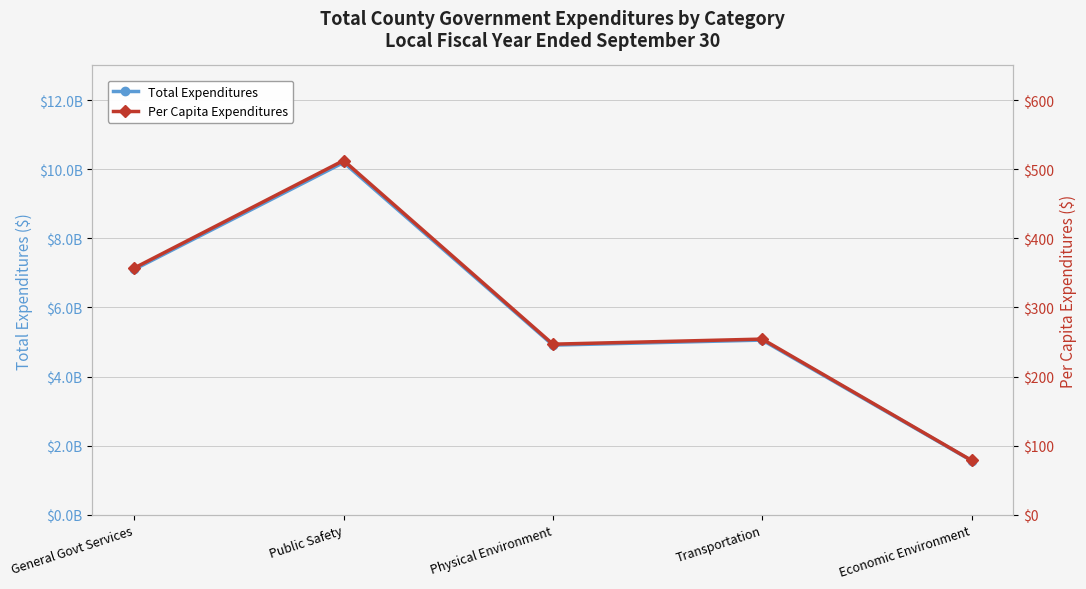

True or false: Total Expenditures and Per Capita Expenditures intersect in this chart.

False